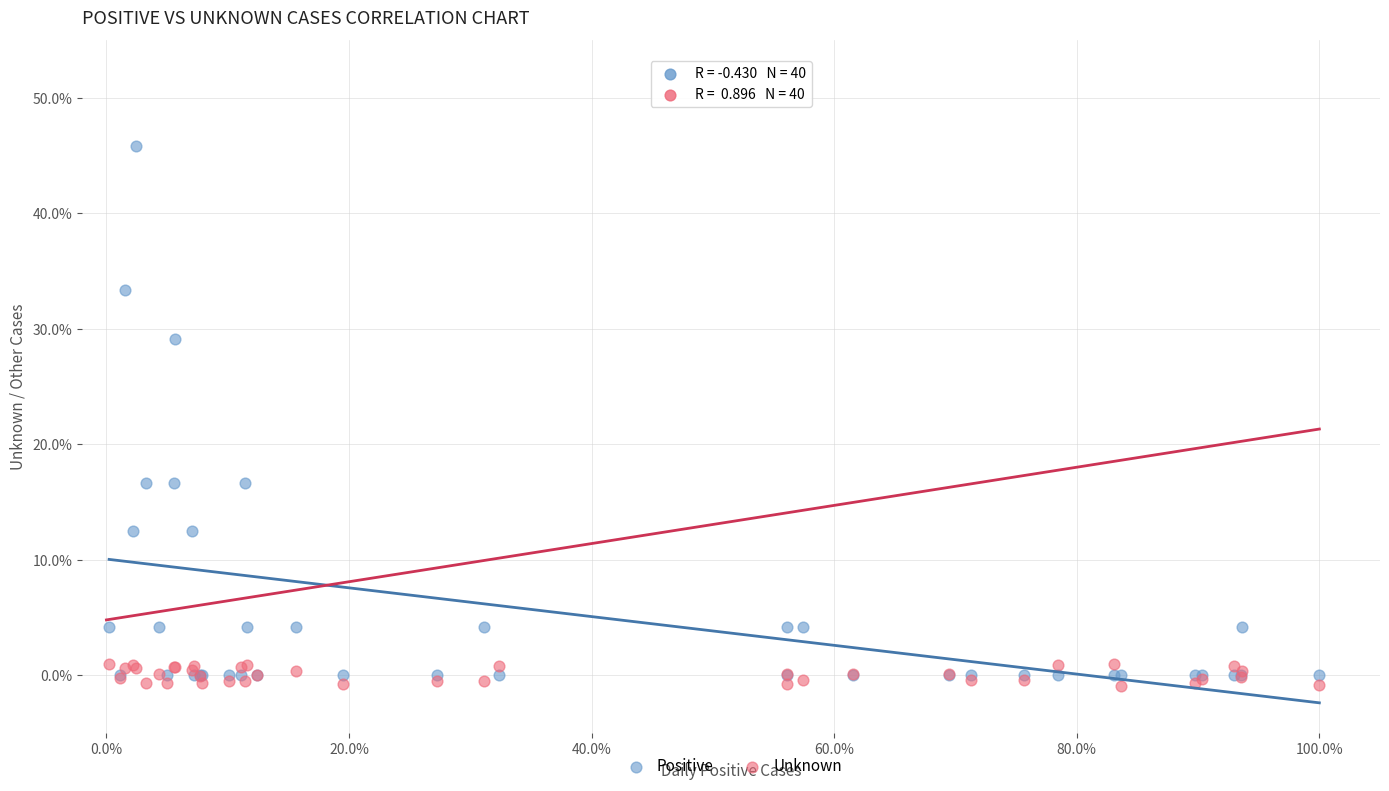

Which series reaches the maximum Y coordinate?

Positive